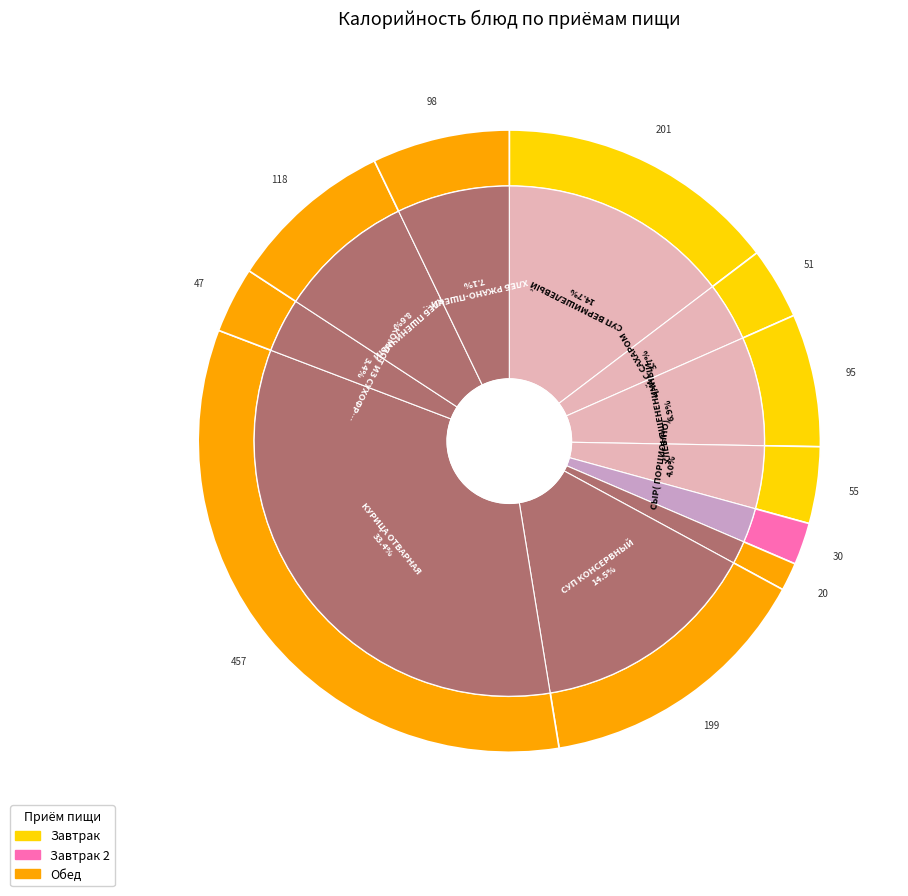

Count the number of slices in the pie.

11